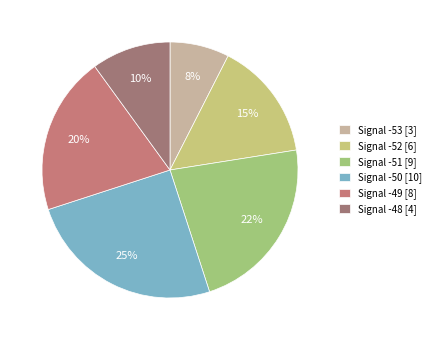

Count the number of slices in the pie.

6